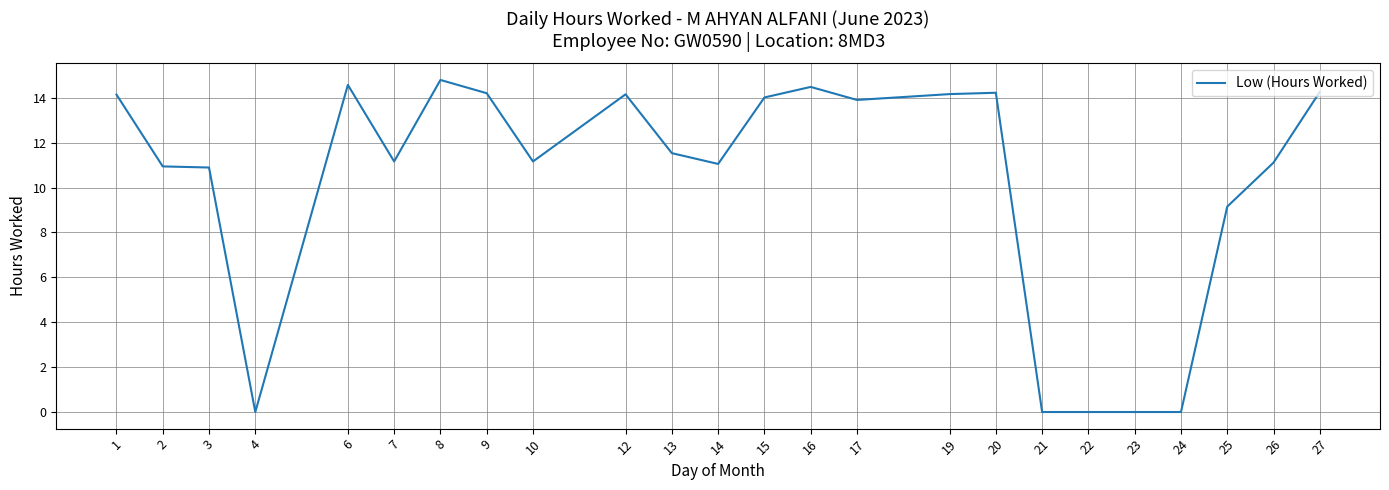

What is the greatest value displayed?

14.8